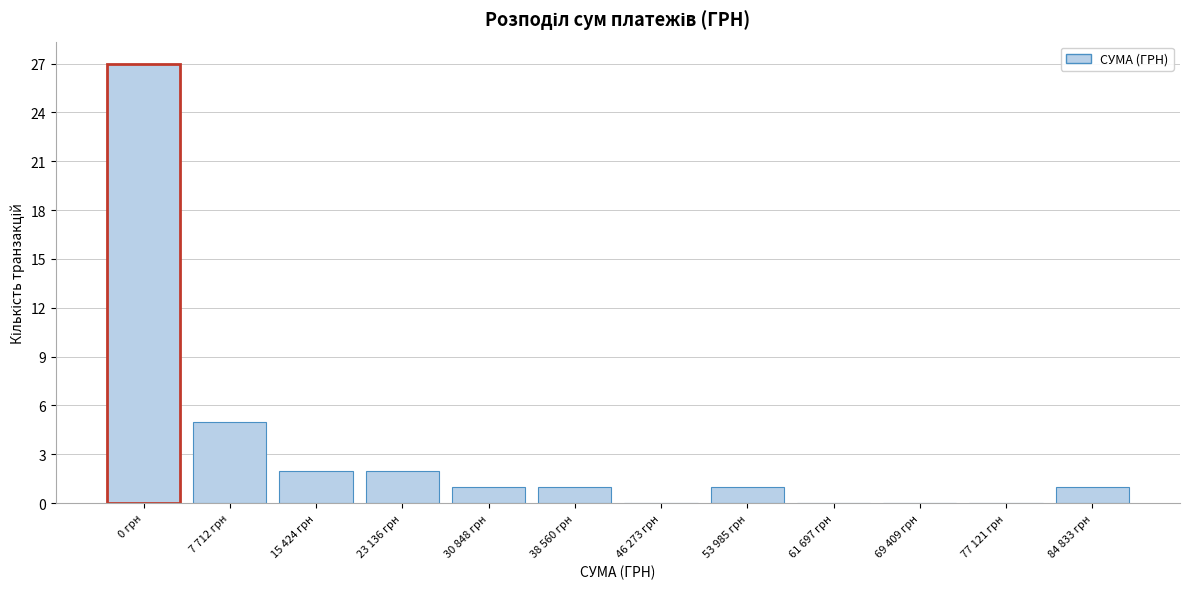

Reading left to right, transcribe all the data shown in this chart.

0 грн=27	7 712 грн=5	15 424 грн=2	23 136 грн=2	30 848 грн=1	38 560 грн=1	46 273 грн=0	53 985 грн=1	61 697 грн=0	69 409 грн=0	77 121 грн=0	84 833 грн=1